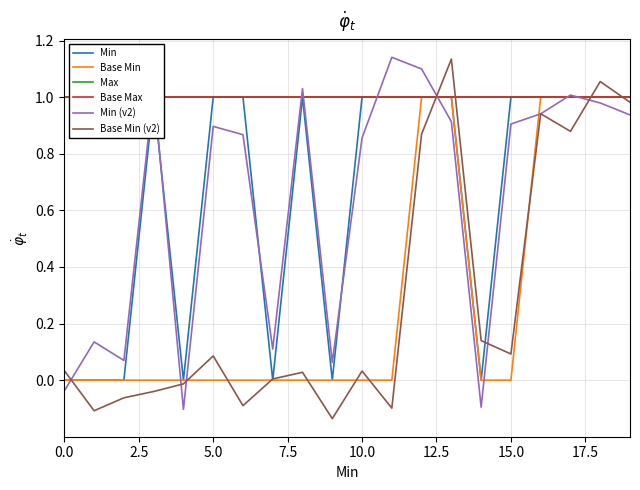

Is it true that Base Min (v2) equals 0.1 at 15.0?

True